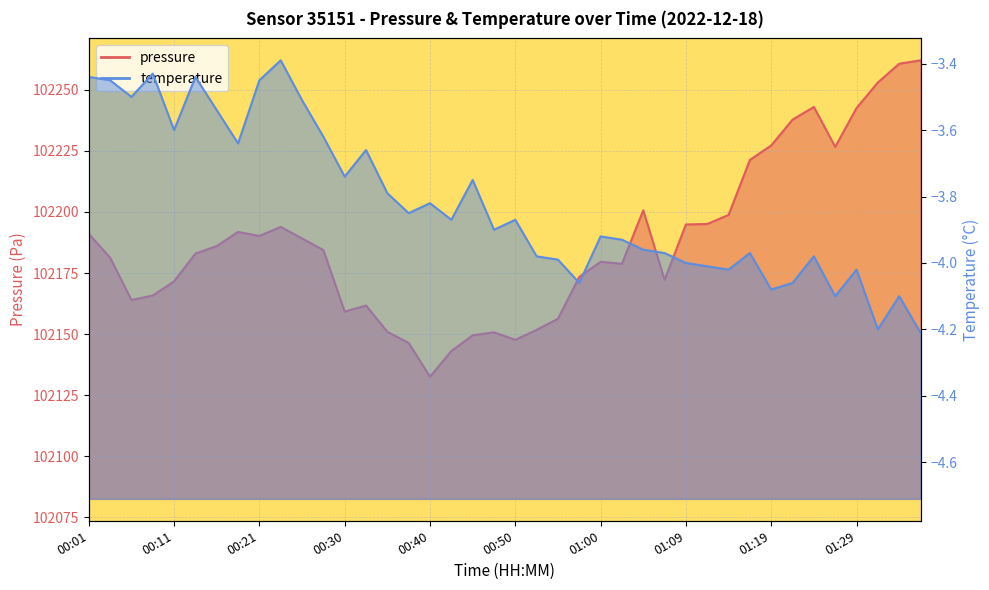

What is the difference between the pressure values at 00:35 and 00:21?

39.2